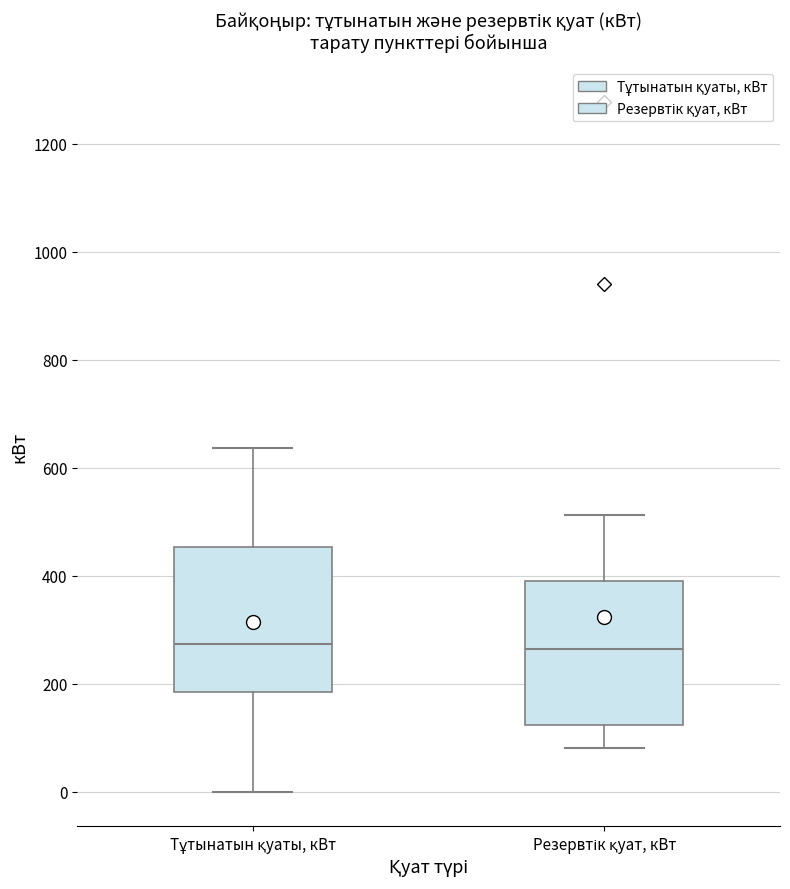

Reading left to right, transcribe this box plot: for each box, give where its median line is, the range the box spans, and where its two whiskers end, as read against the y-axis. The values are not printed on the chart, so give them approximately, as read against the axis.

Тұтынатын қуаты, кВт: median 280, box 180 to 460, whiskers 0 to 640
Резервтік қуат, кВт: median 260, box 120 to 400, whiskers 80 to 520